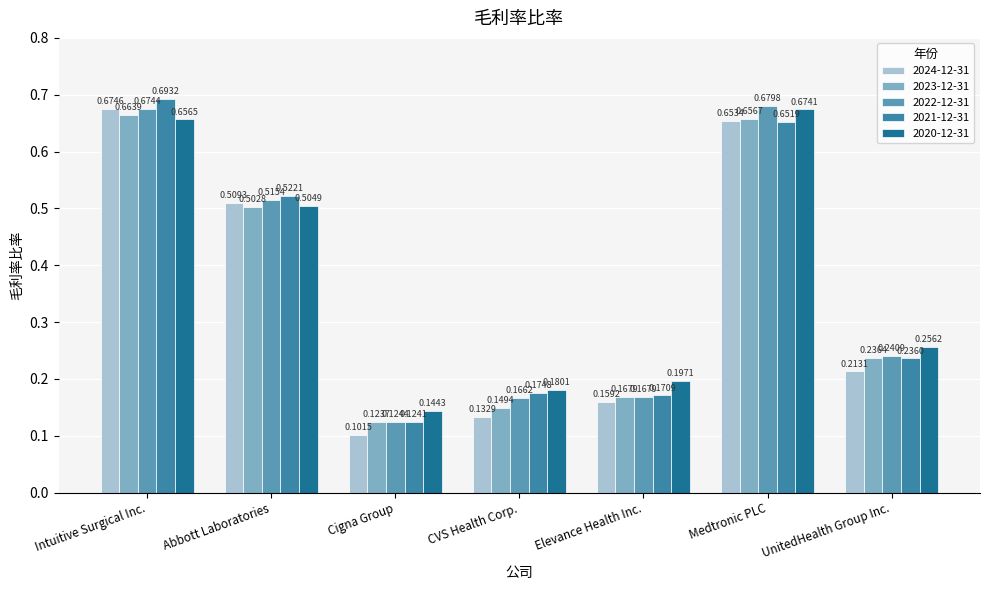

List the series in order of their peak value, highest first.

2021-12-31, 2022-12-31, 2024-12-31, 2020-12-31, 2023-12-31